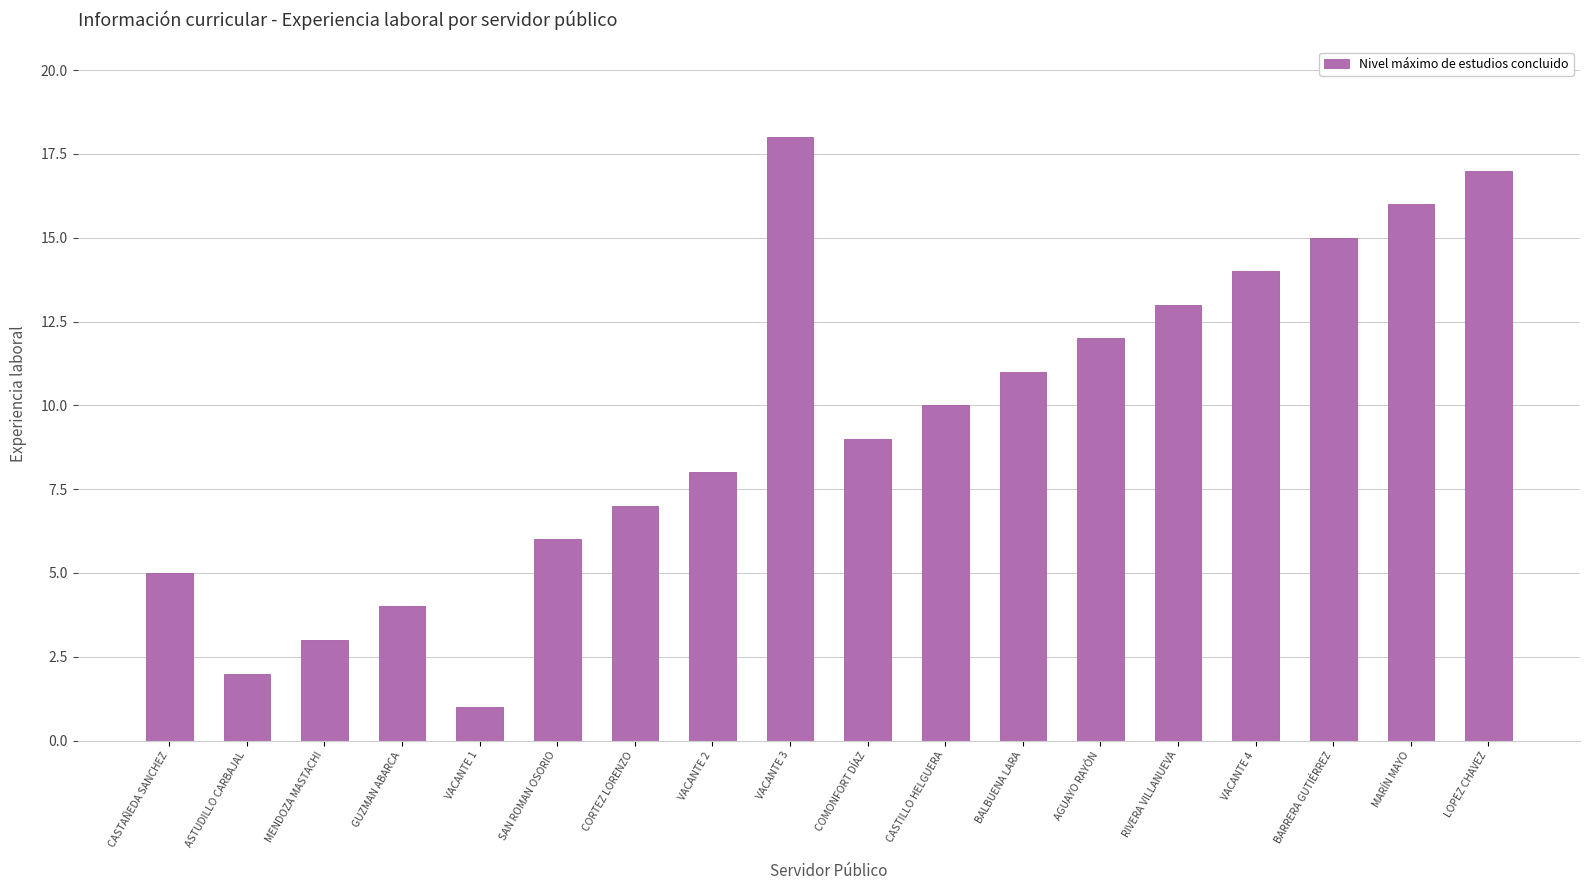

Reading right to left, transcribe all the data shown in this chart.

17	16	15	14	13	12	11	10	9	18	8	7	6	1	4	3	2	5